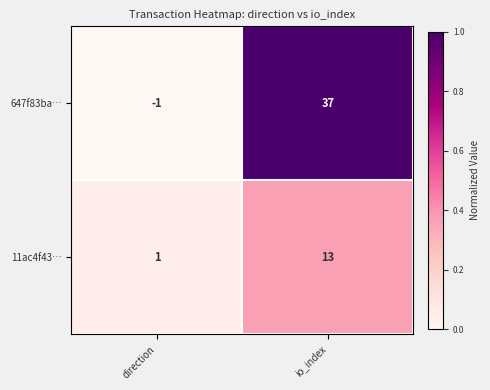

Reading right to left, list all the values displayed in this chart.

647f83ba…: io_index=37	direction=-1
11ac4f43…: io_index=13	direction=1